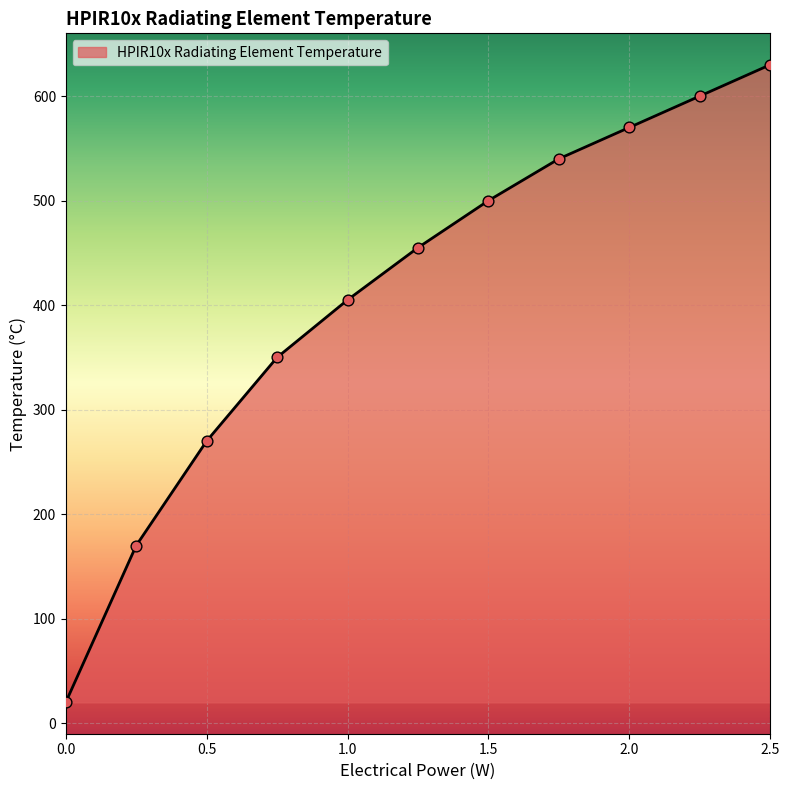

What is the minimum value shown in the chart?

20